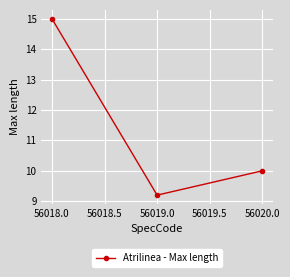

What is the difference between the second highest and minimum values?

0.8